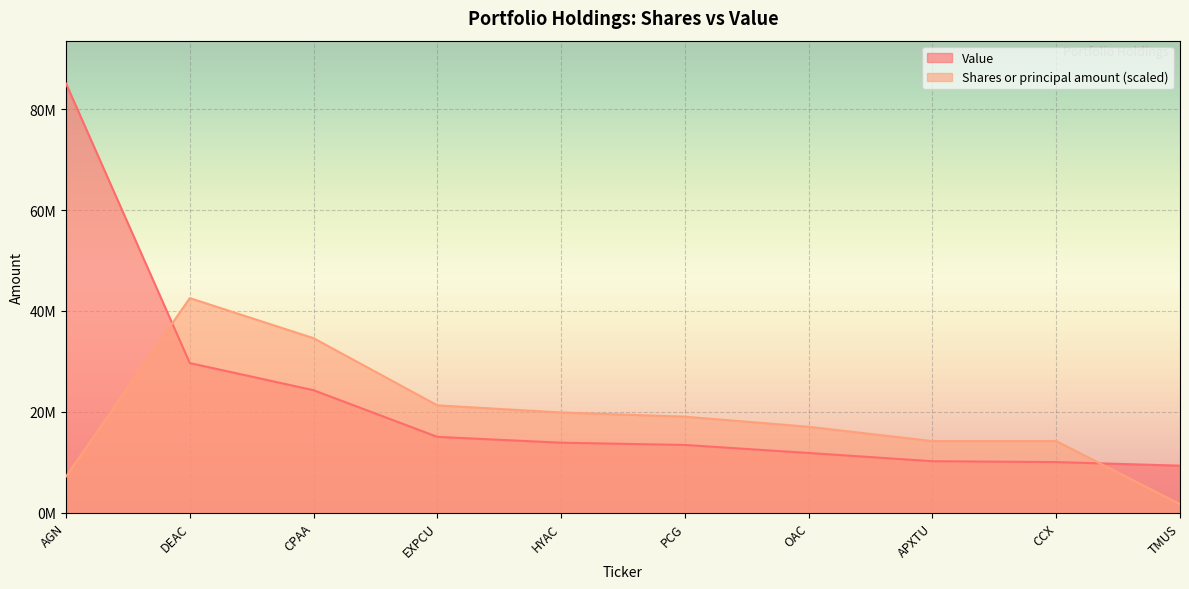

What is the difference between the Shares or principal amount values at CCX and EXPCU?

7089416.7